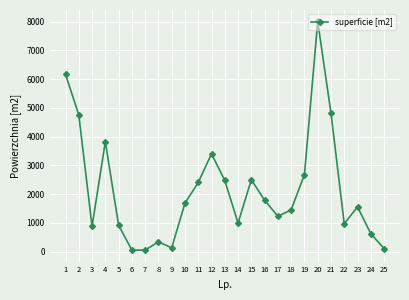

Which has a higher value, 4 or 6?

4